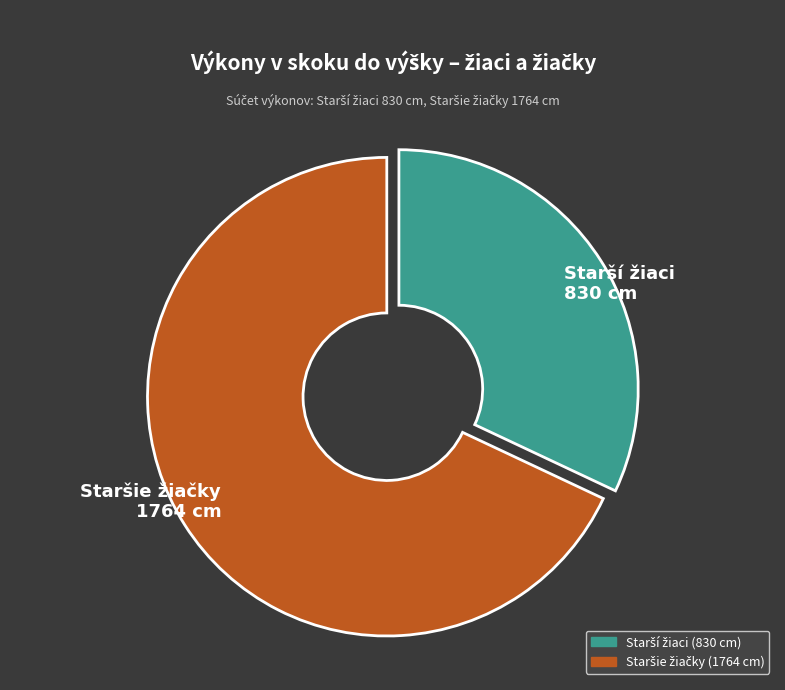

Does any single category account for the majority?

Yes